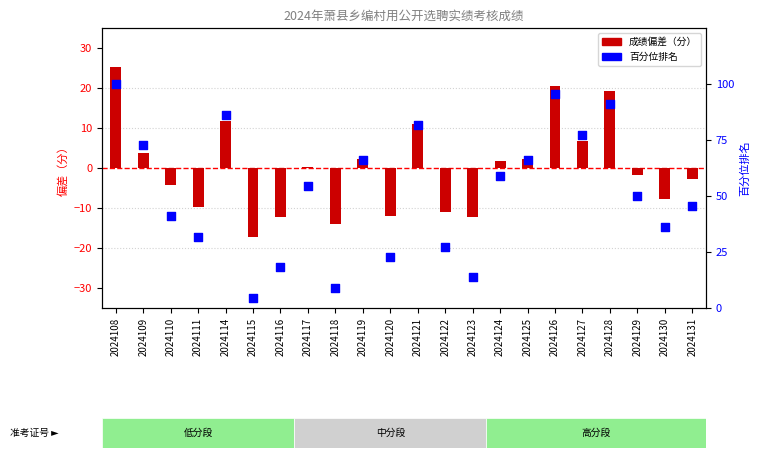

What is the change in value from 2024121 to 2024124?

-22.7